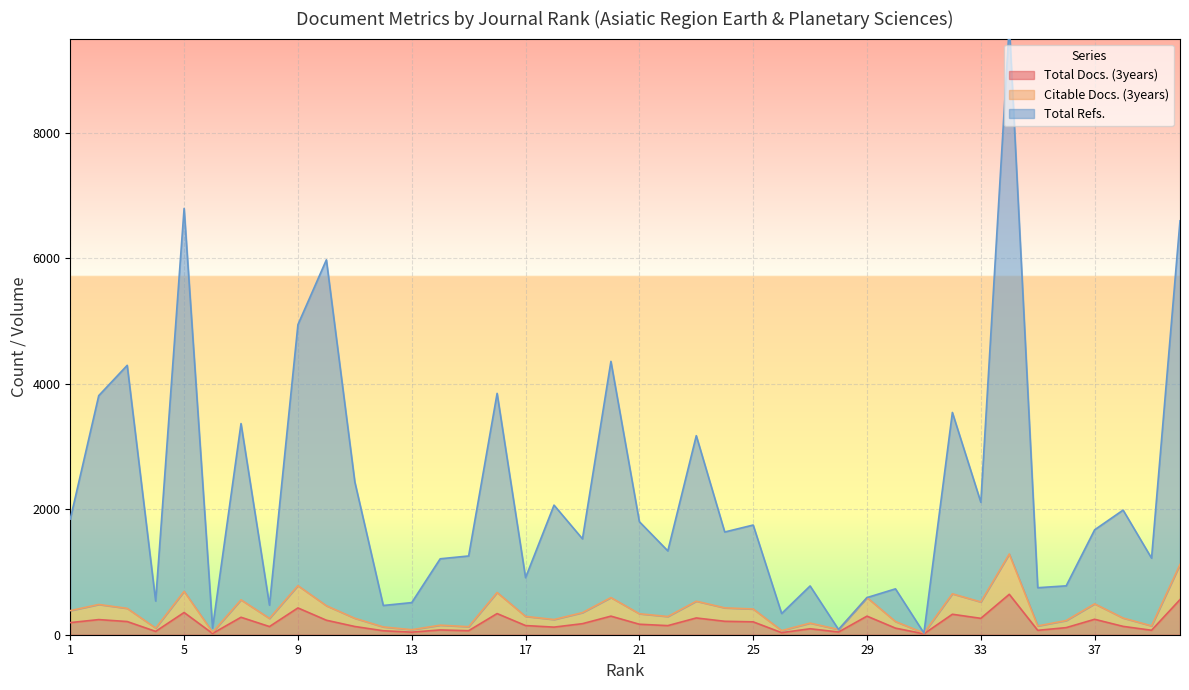

In Total Docs. (3years), how many points are higher than both neighbors (excluding endpoints)?

13